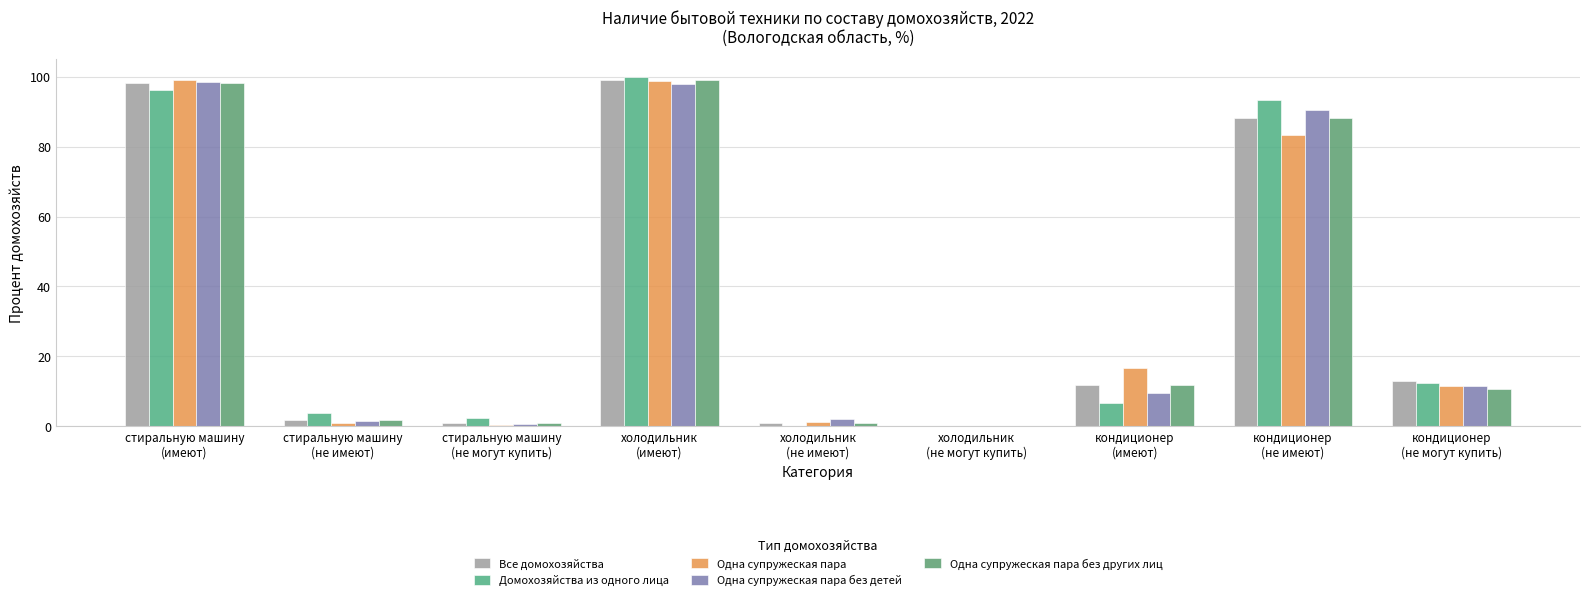

How many values in the Одна супружеская пара без других лиц series exceed 10?

5